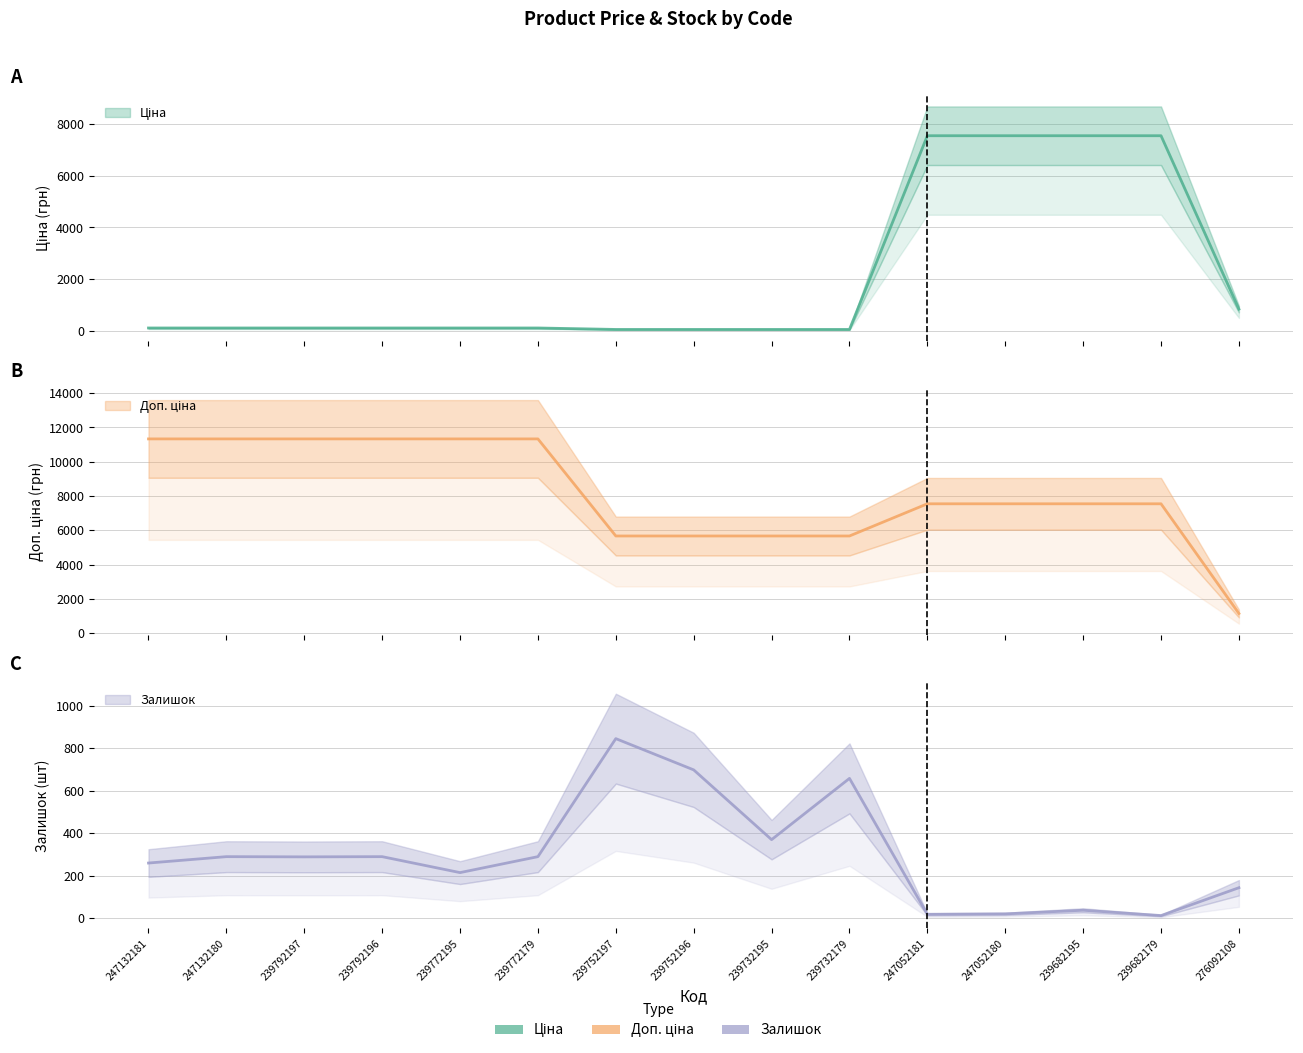

What is the value of the Ціна point at the 8th from the left?

56.7